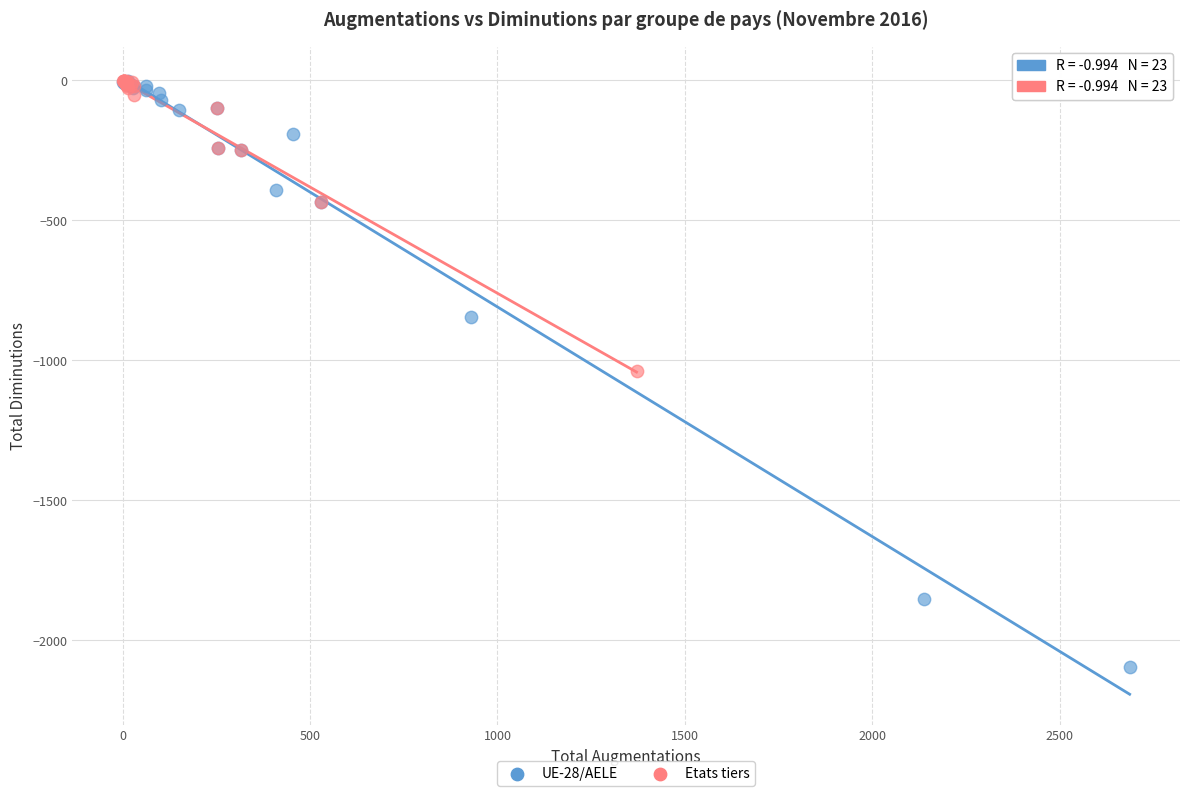

What are all the series names shown in the legend?

UE-28/AELE, Etats tiers